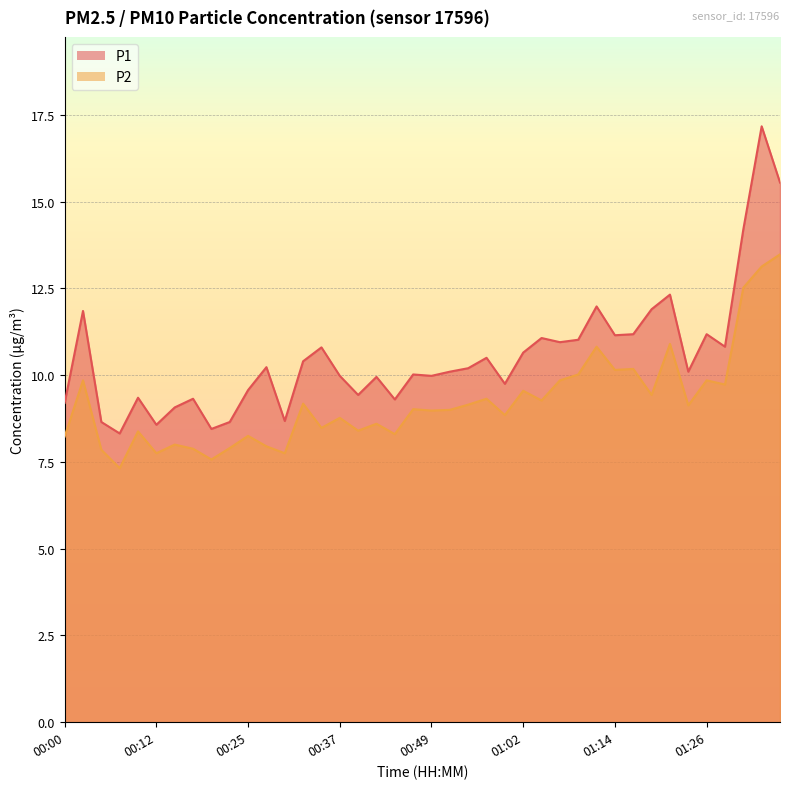

At 01:14, list the series in order from largest to smallest.

P1, P2